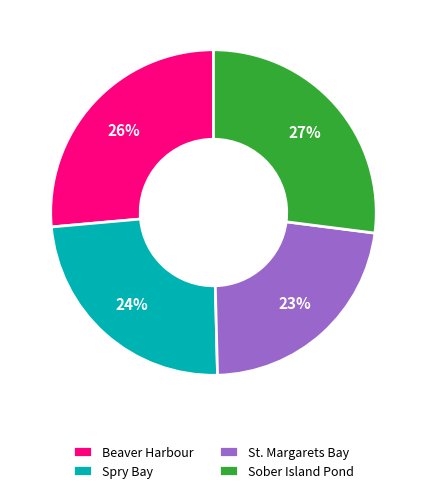

Is the sum of St. Margarets Bay and Spry Bay greater than half?

No